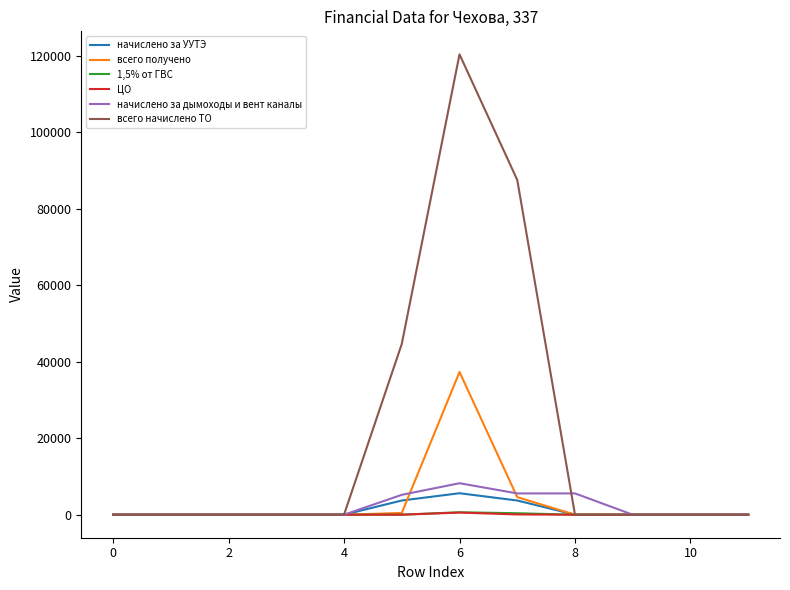

Which series has the largest range (max minus min)?

всего начислено ТО